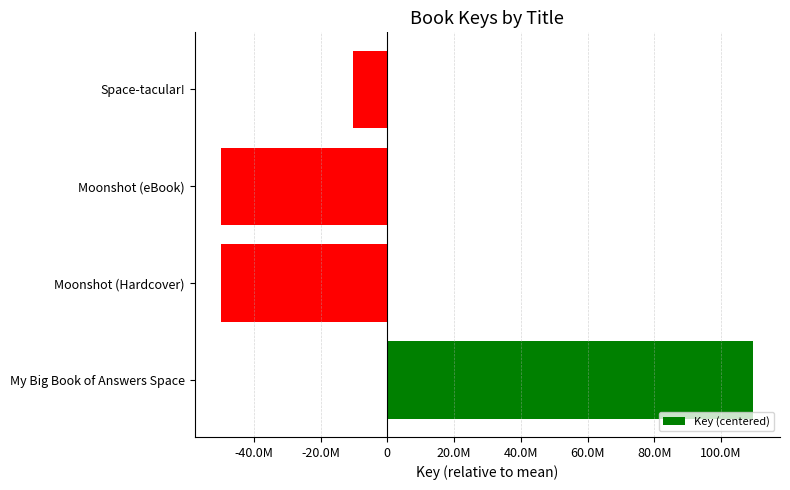

Does the chart contain any negative values?

Yes